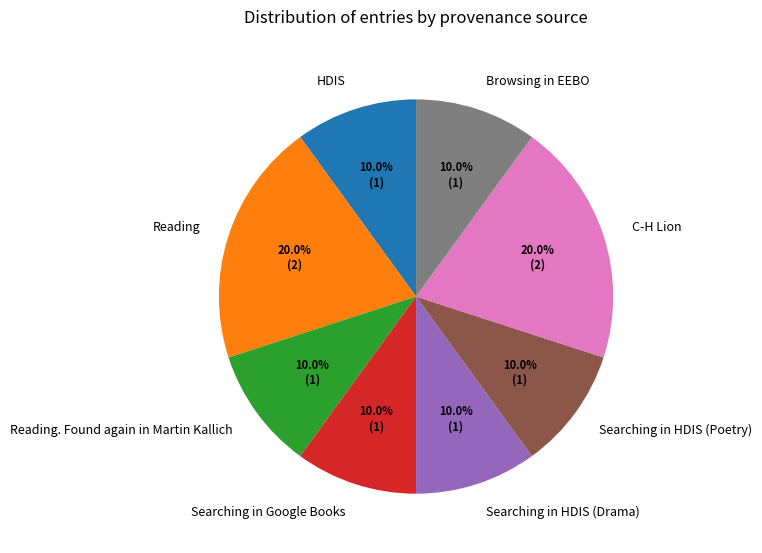

To the nearest percent, what is the difference between the Reading. Found again in Martin Kallich and Reading slice percentages?

10%